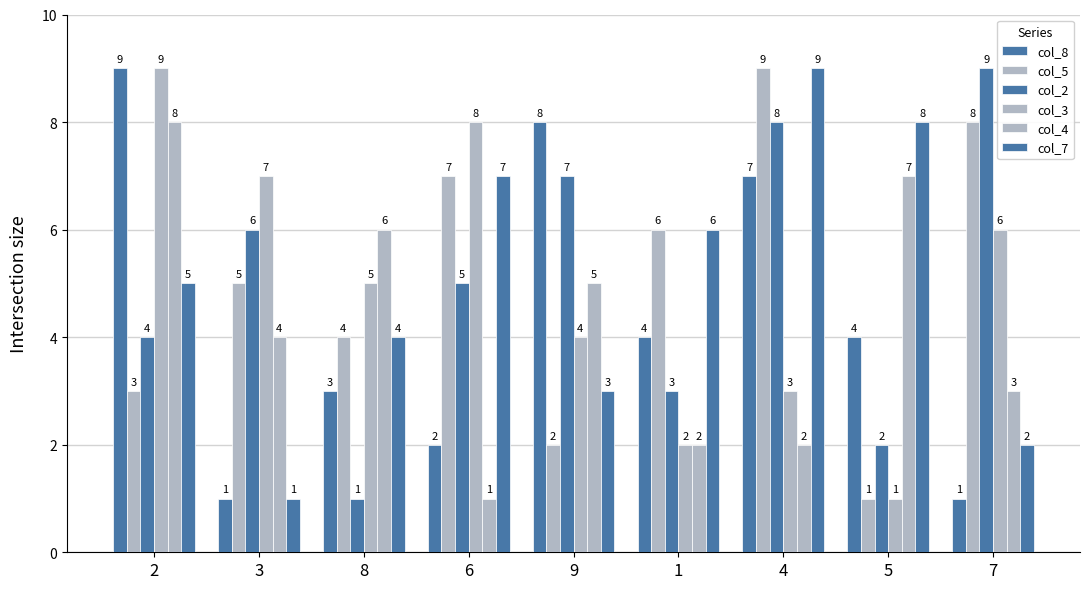

At 5, list the series in order from smallest to largest.

col_5, col_3, col_2, col_8, col_4, col_7